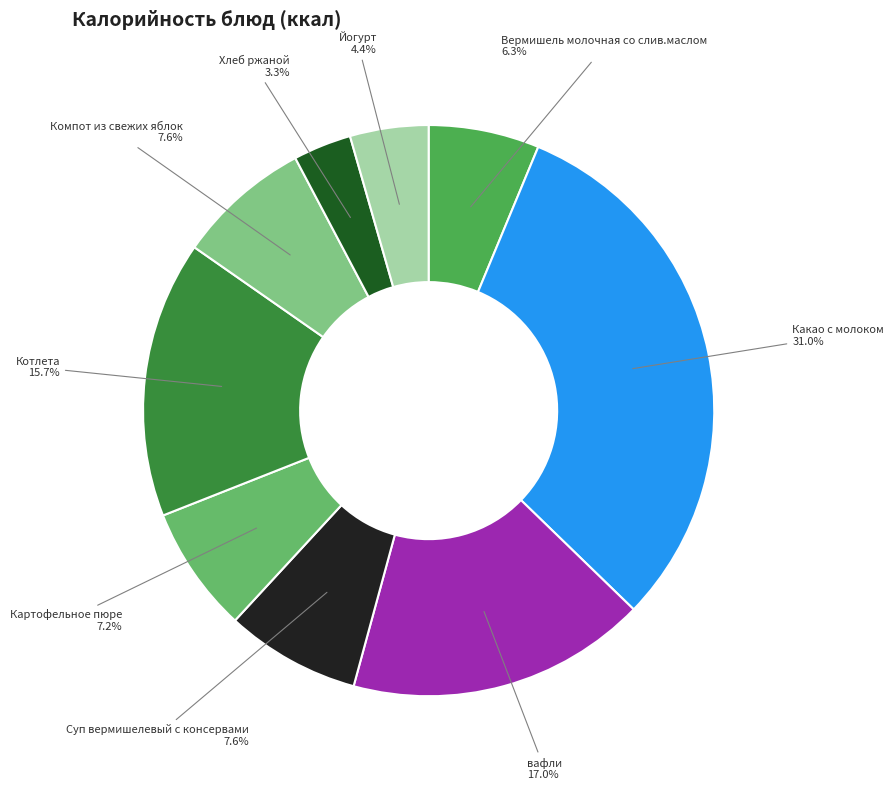

How many slices are in this pie chart?

9